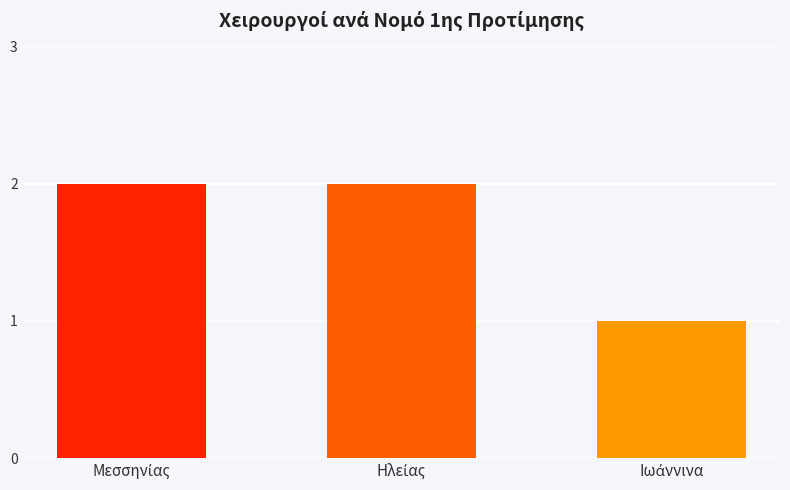

Reading right to left, extract all data points from this chart.

1	2	2